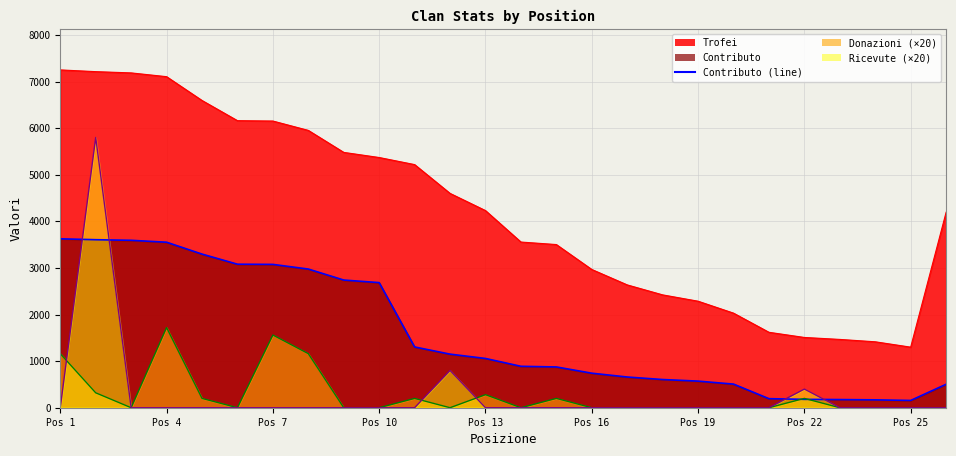

Reading left to right, transcribe all the data shown in this chart.

3625	3606	3593	3552	3297	3080	3076	2976	2740	2685	1304	1150	1057	889	875	741	659	605	571	507	194	180	175	169	156	503